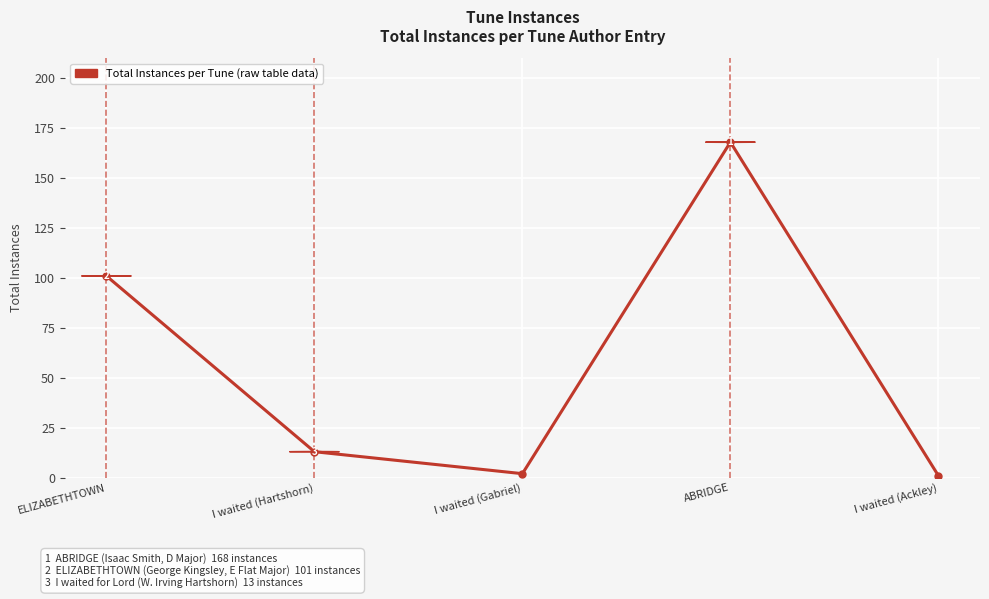

Is it true that the value at ELIZABETHTOWN is 101?

True